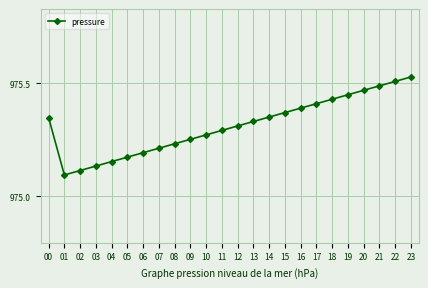

Which label corresponds to the smallest value in the chart?

01